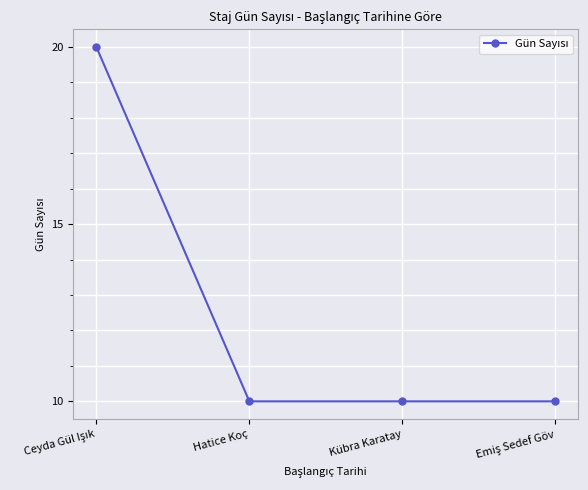

What is the value of the 4th point from the left?

10